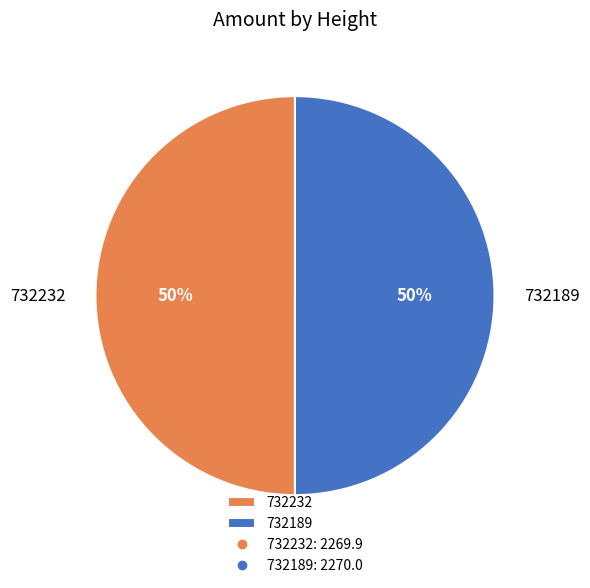

How many slices are in this pie chart?

2